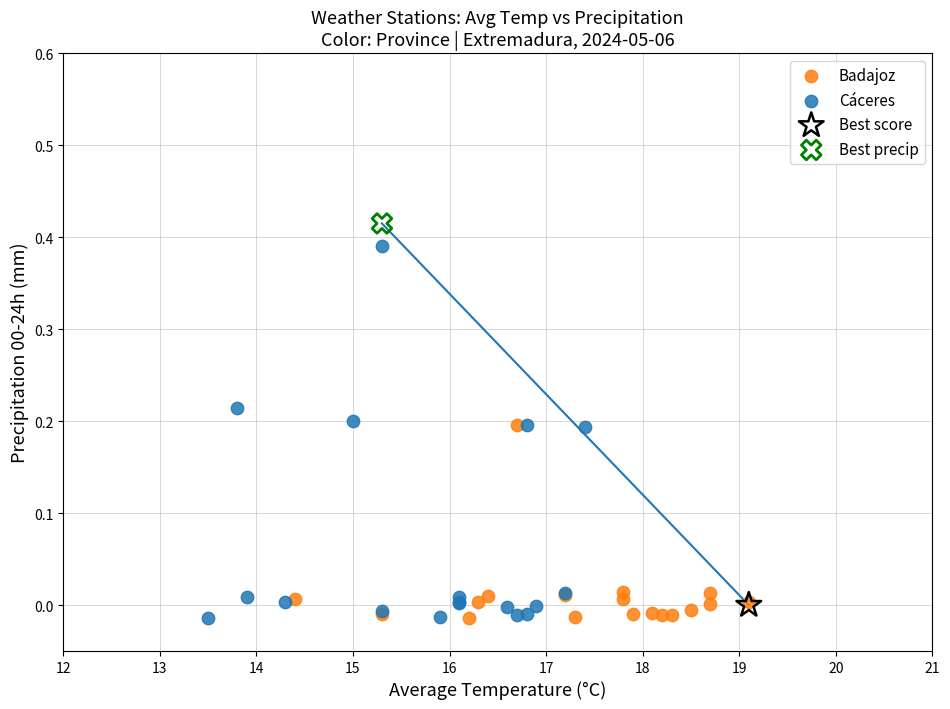

Which series contains the highest Y value?

Best precip